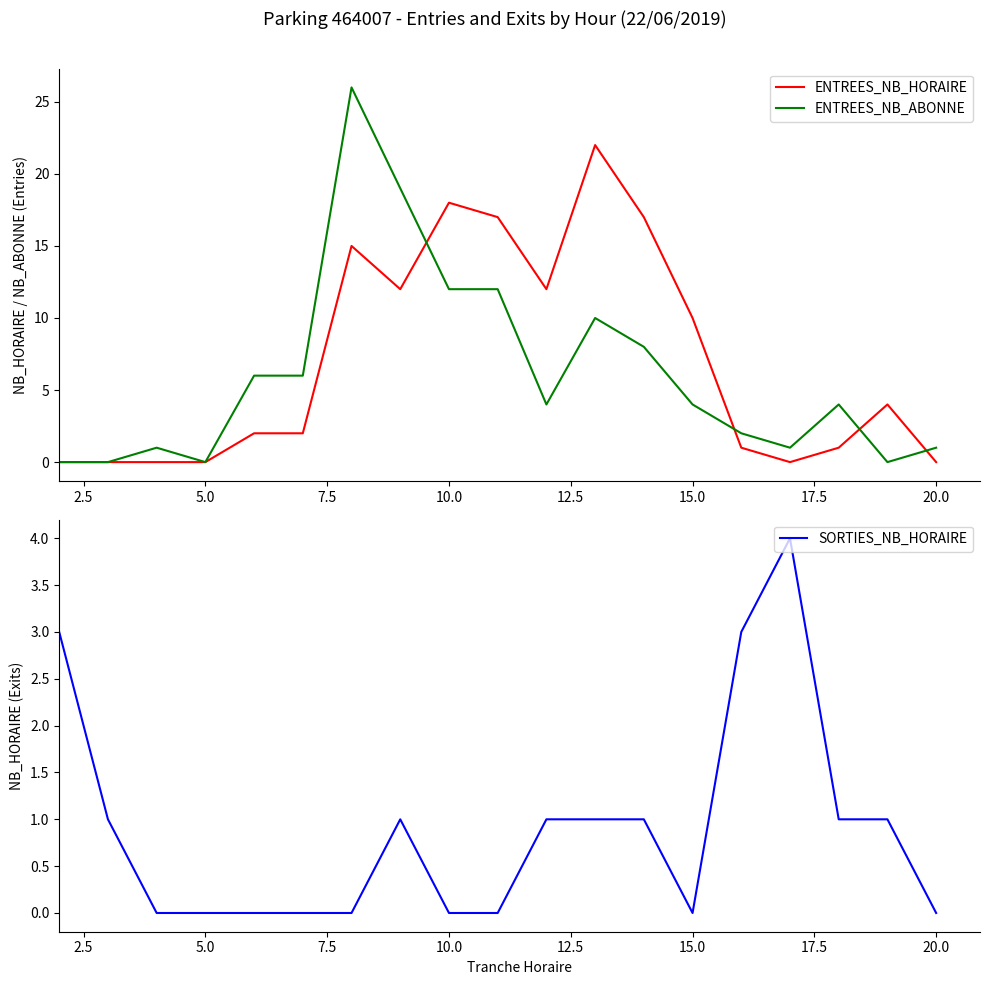

Reading left to right, what are all the values shown in this chart?

ENTREES_NB_HORAIRE: 0	0	0	0	2	2	15	12	18	17	12	22	17	10	1	0	1	4	0
ENTREES_NB_ABONNE: 0	0	1	0	6	6	26	19	12	12	4	10	8	4	2	1	4	0	1
SORTIES_NB_HORAIRE: 3	1	0	0	0	0	0	1	0	0	1	1	1	0	3	4	1	1	0